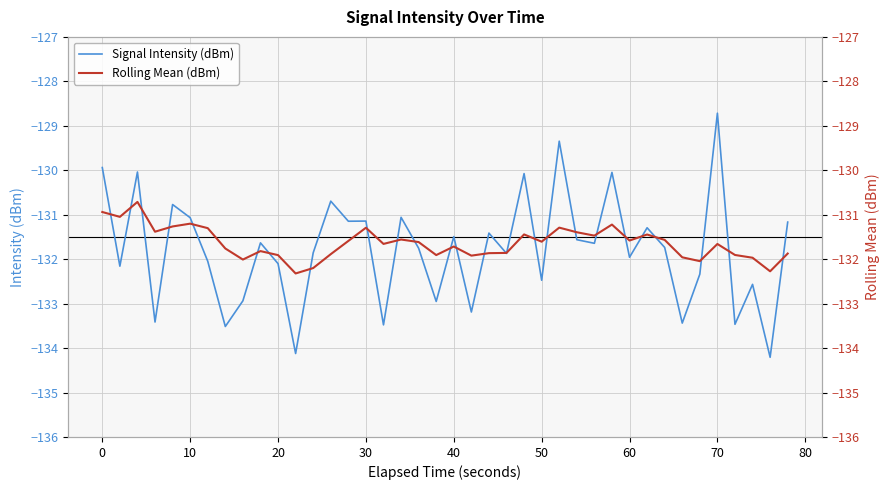

How many intersections are there between Rolling Mean (dBm) and Signal Intensity (dBm)?

26